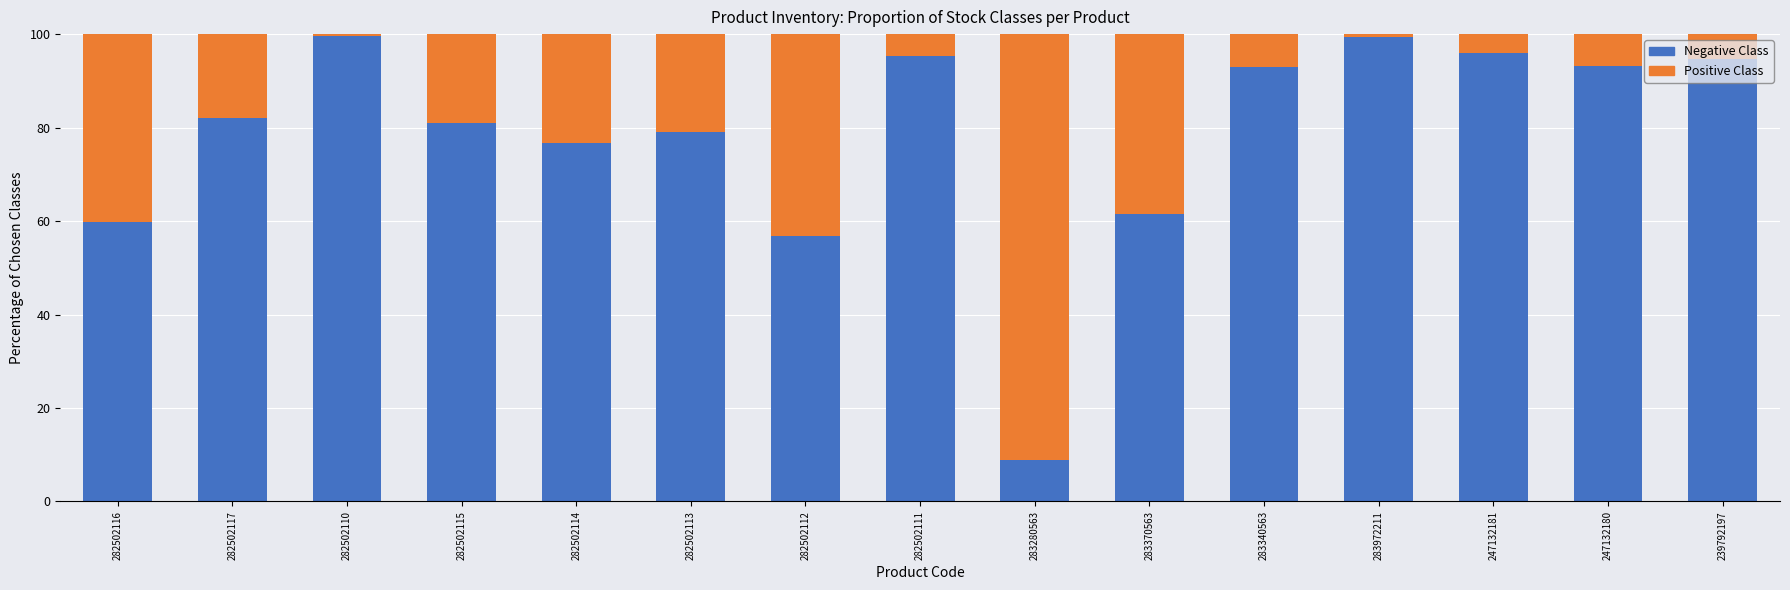

The value of Negative Class at 282502111 is 165.4. True or false?

False